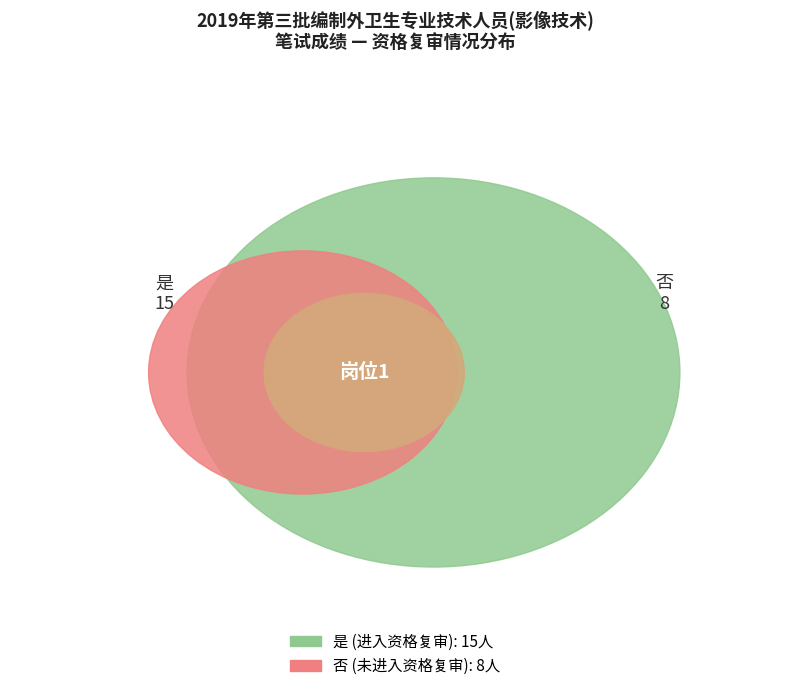

True or false: 是 accounts for 65% of the total.

True